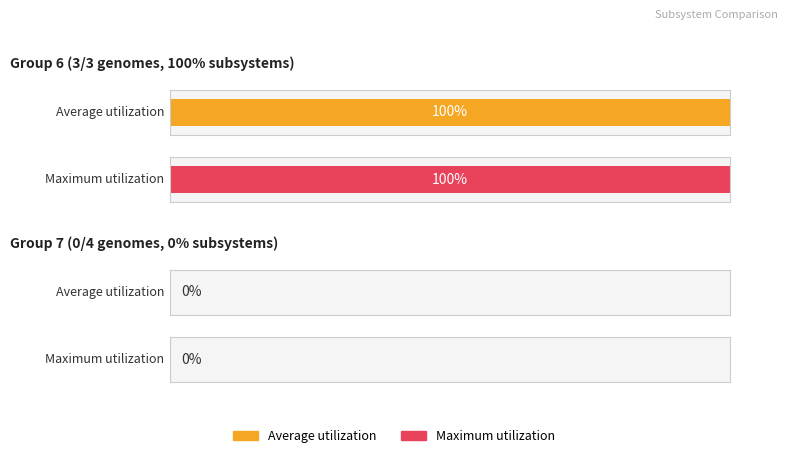

What is the difference between the maximum and minimum values in the Average utilization series?

100